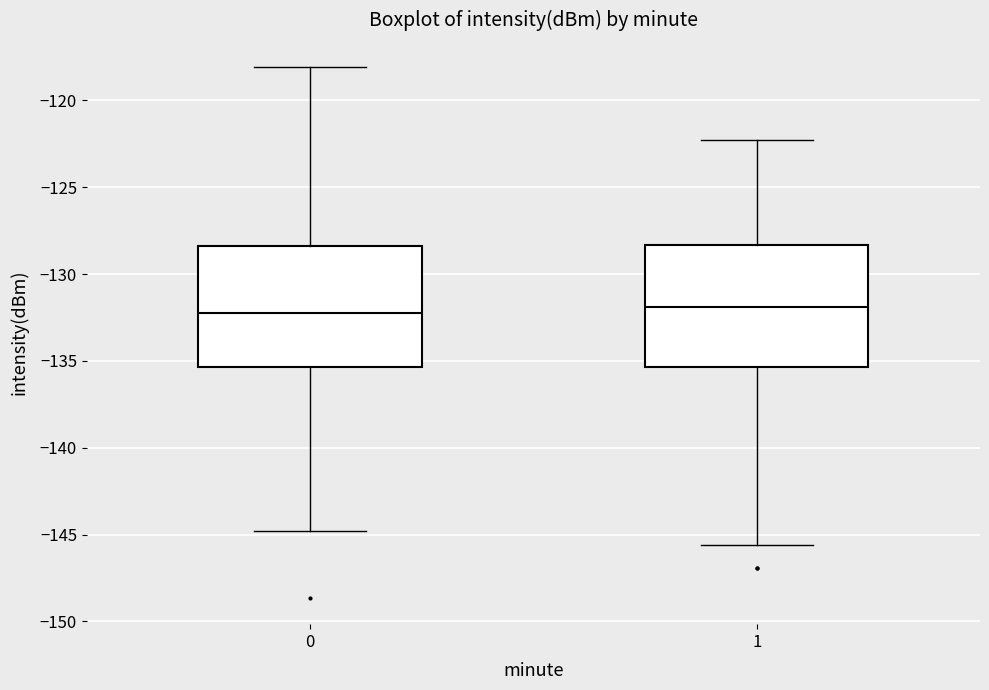

Where does the median line of the box at x = 0 sit on the y-axis? The values are not printed on the chart, so give them approximately, as read against the axis.

-132.0